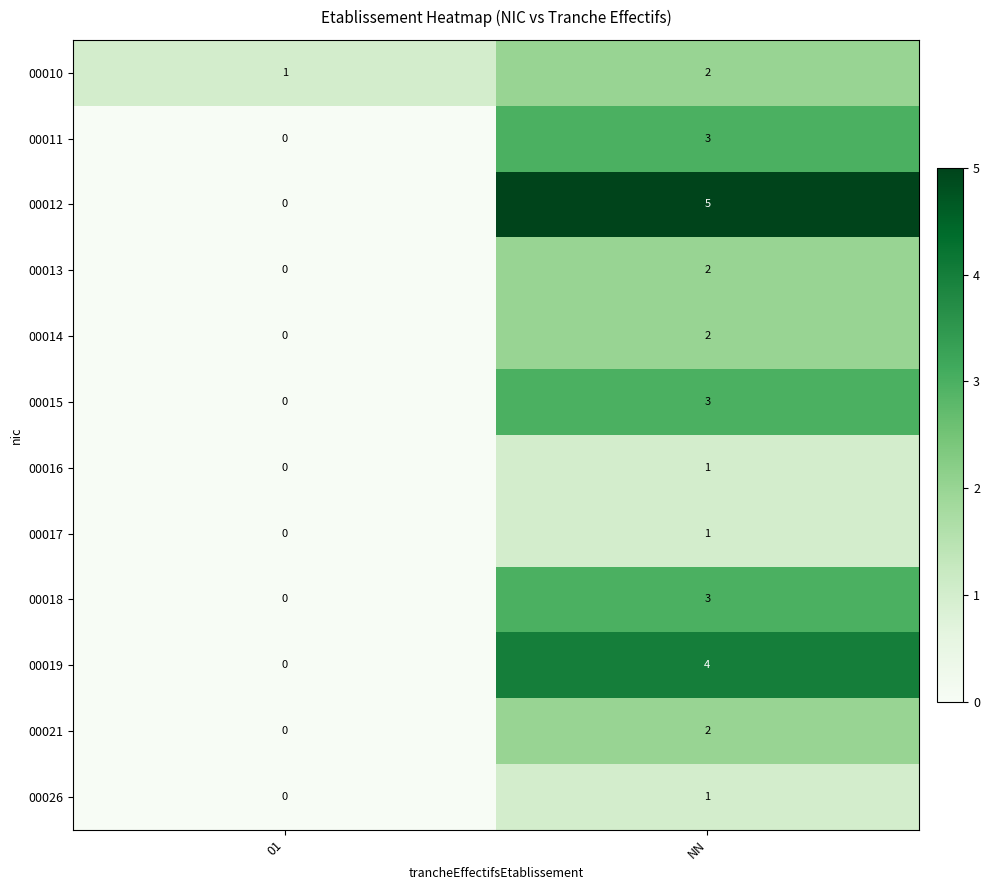

Which label corresponds to the smallest value in the chart?

01